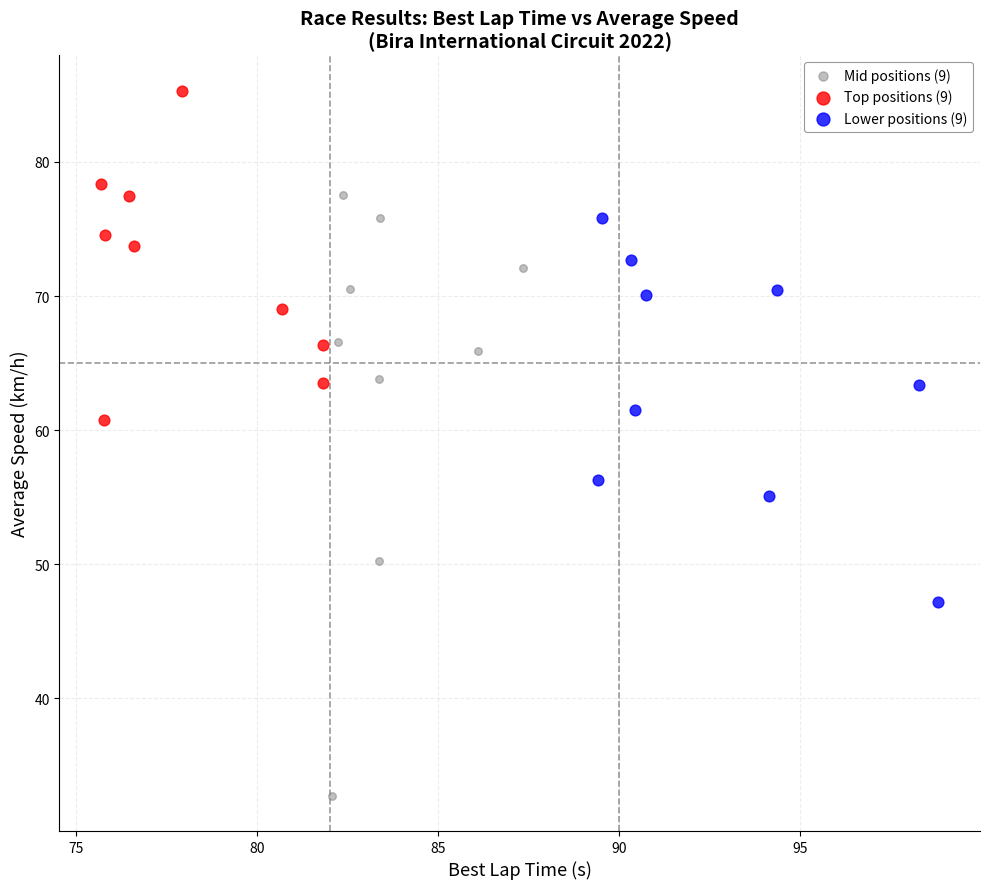

Which series has the largest Y range (max minus min)?

Mid positions (9)